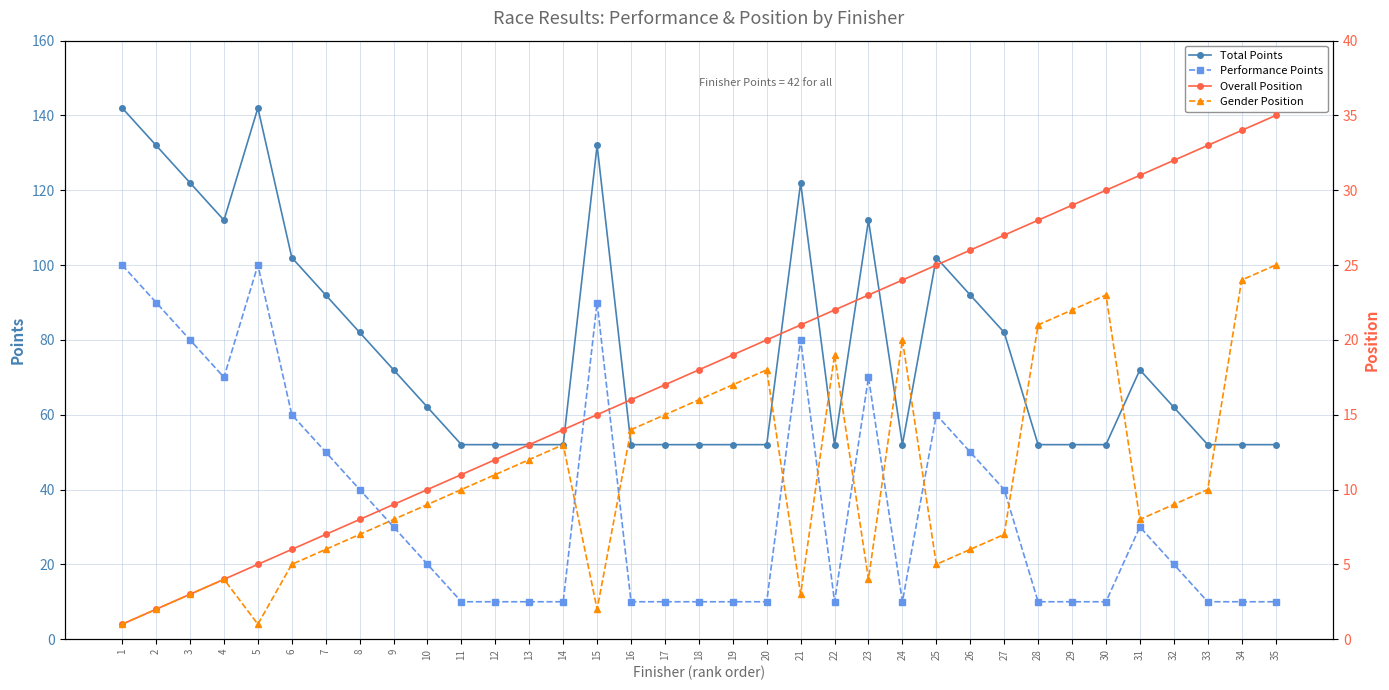

What value does the Overall Position series have at 15?

15